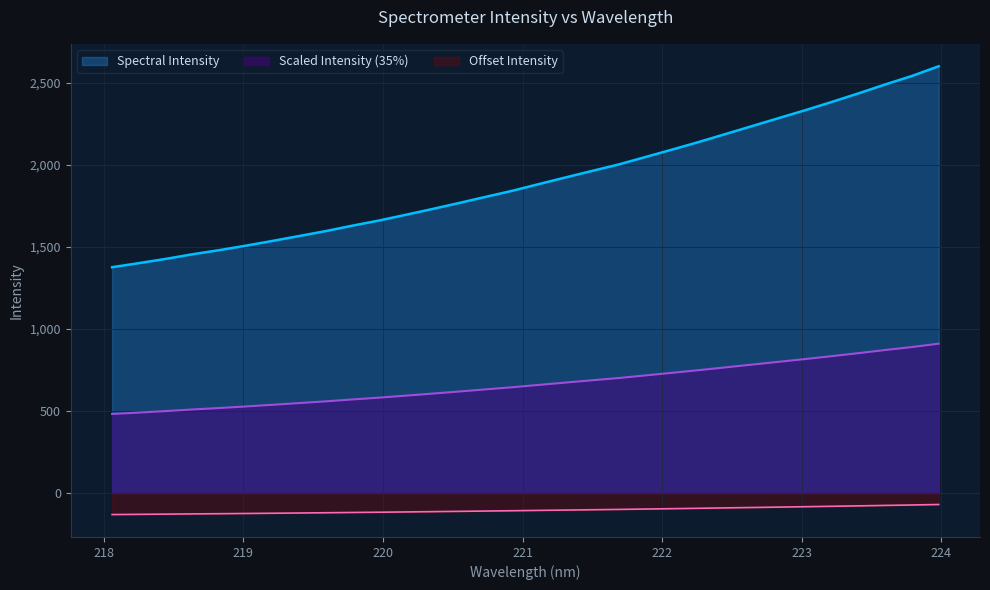

True or false: the data shows 1696.2 at 220.1623.

True